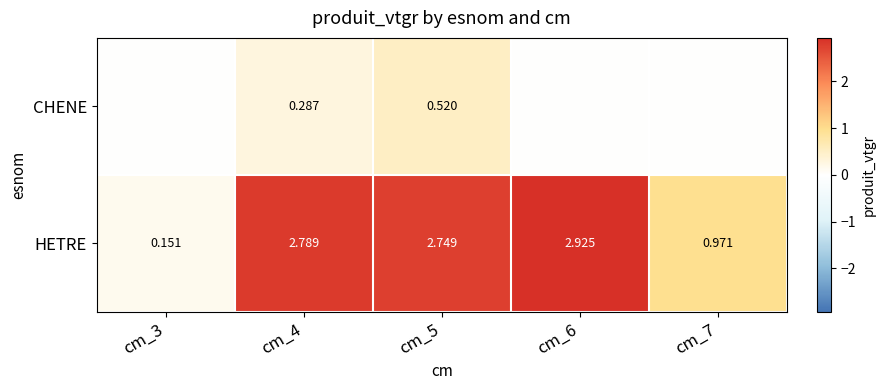

At cm_4, list the series in order from largest to smallest.

HETRE, CHENE